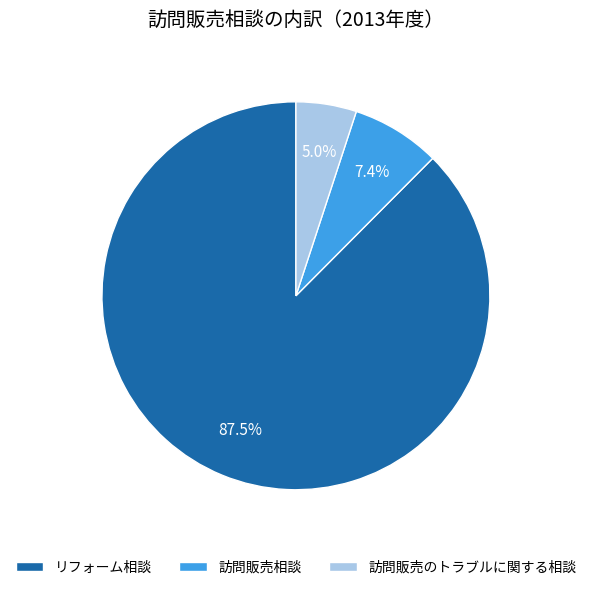

Is there a majority slice in this chart?

Yes